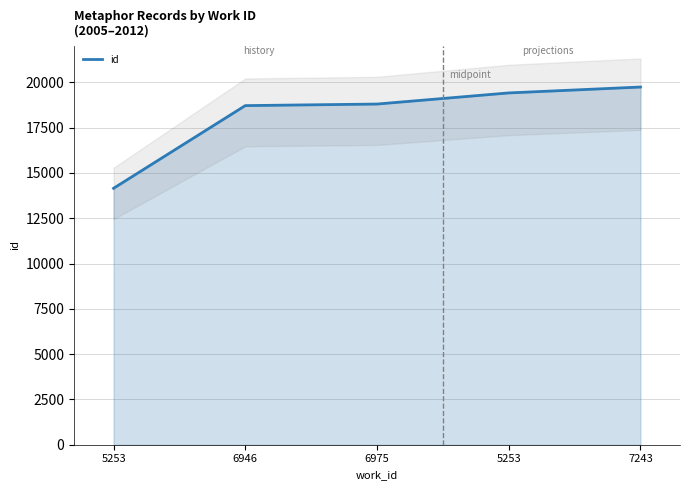

Which has a higher value, 6975 or 5253?

6975